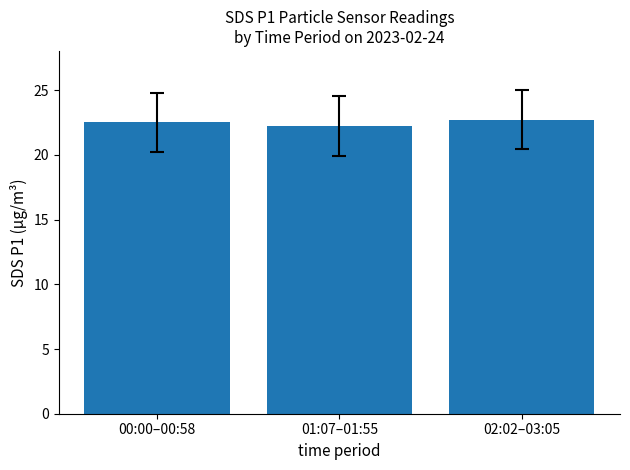

What is the difference between the maximum and minimum values?

0.5